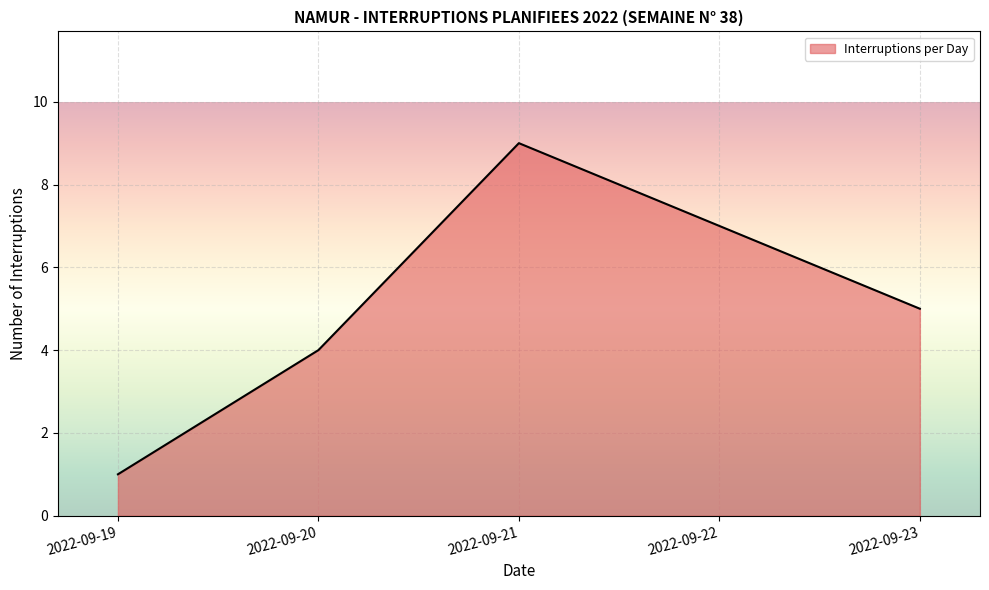

Where is the first local maximum?

2022-09-21